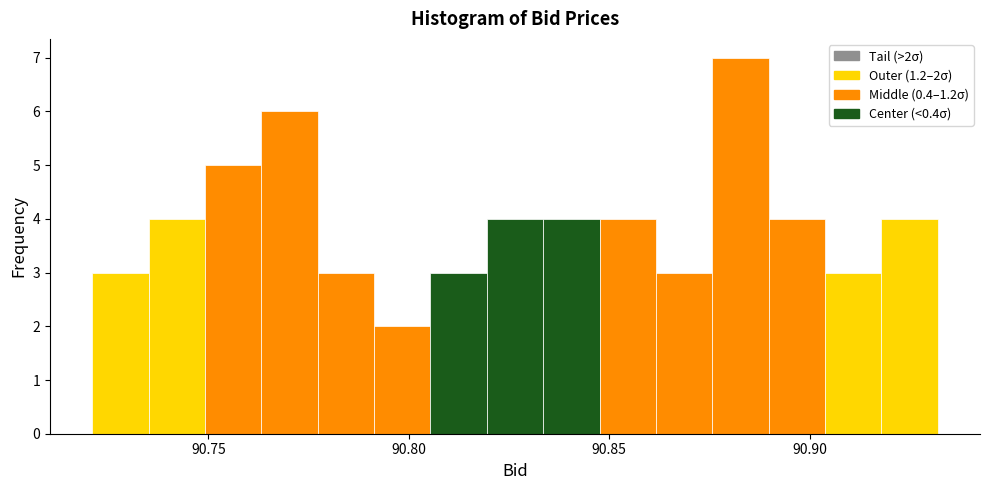

Around what value on the x-axis is the tallest bar? Give the approximate position of its centre, as read against the axis.

90.885